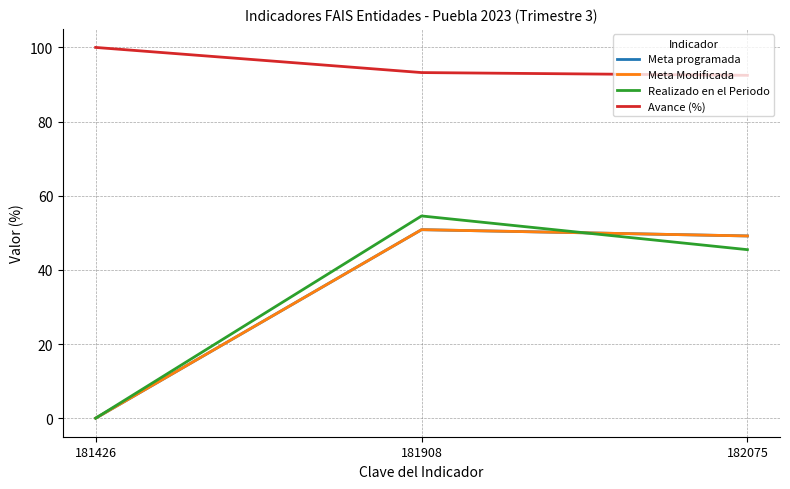

Reading right to left, what are all the values shown in this chart?

Meta programada: 49.2	50.8	0.0
Meta Modificada: 49.2	50.8	0.0
Realizado en el Periodo: 45.5	54.5	0.0
Avance (%): 92.5	93.2	100.0